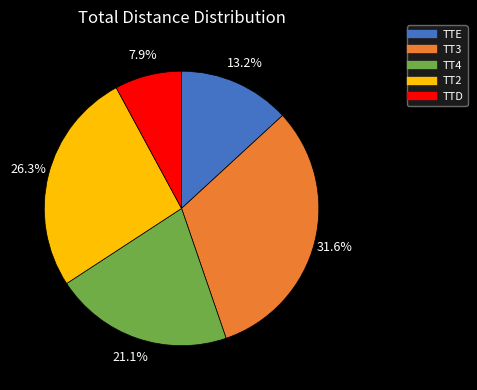

To the nearest percent, what is the difference between the TT4 and TTD slice percentages?

13%